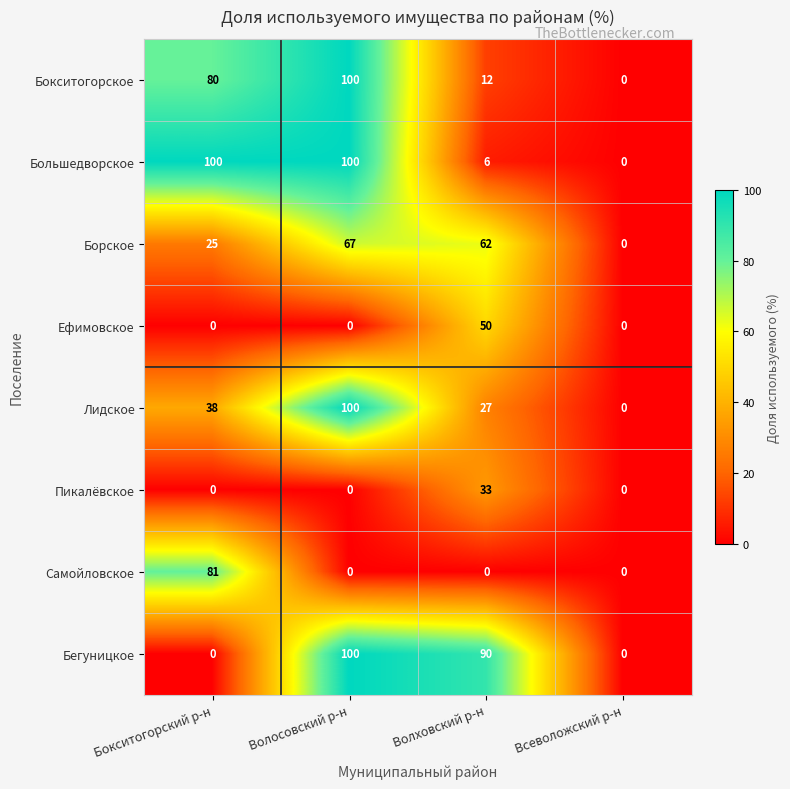

Which series has the largest total across all categories?

Большедворское